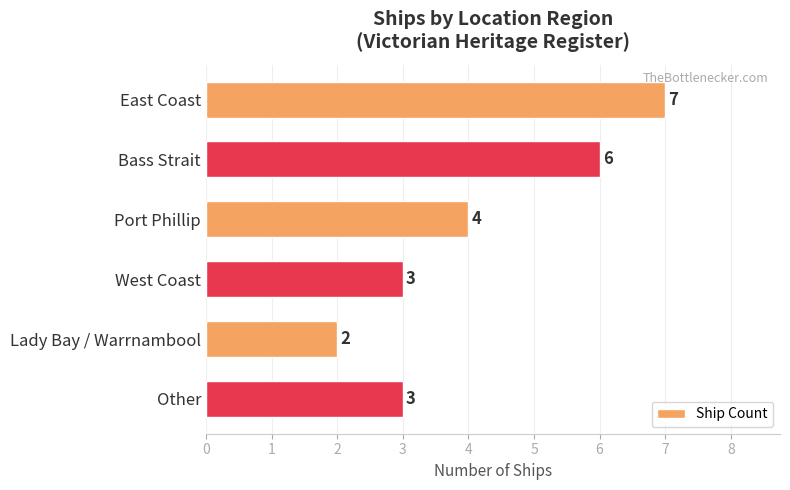

What is the sum of all values?

25